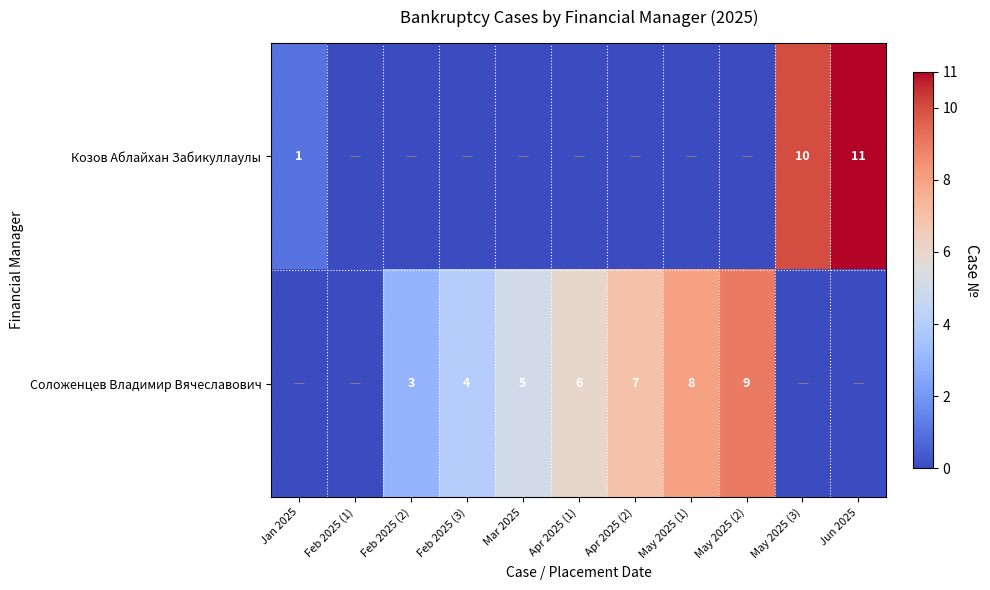

Is it true that Соложенцев Владимир Вячеславович equals 4 at Feb 2025 (3)?

True